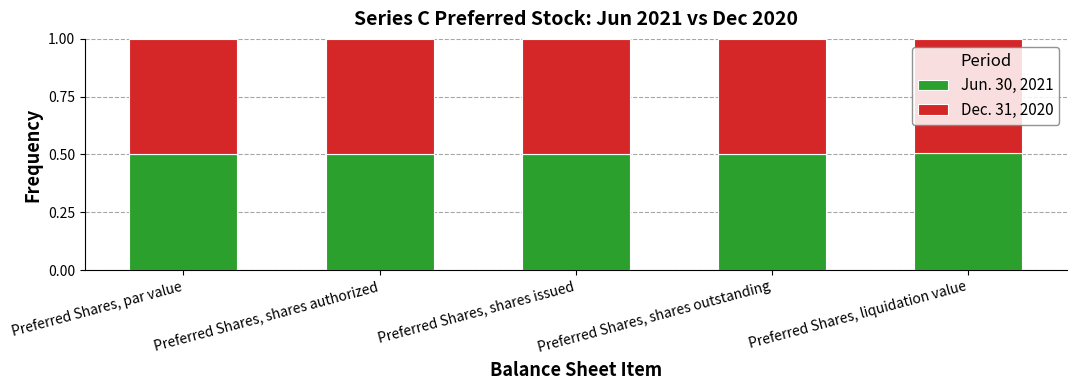

What is the minimum value for Jun. 30, 2021?

0.5